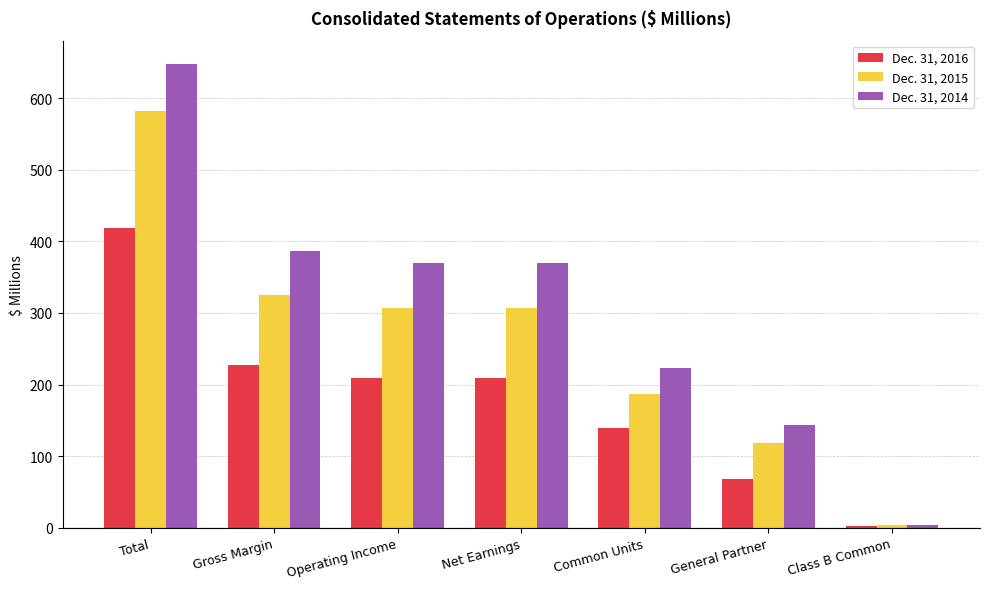

Is the value of Dec. 31, 2015 at Class B Common greater than the value of Dec. 31, 2014 at General Partner?

No